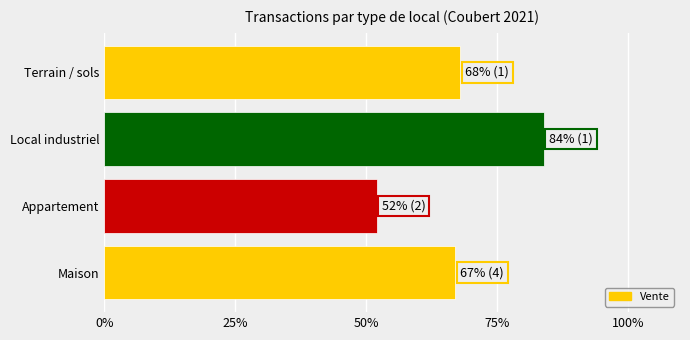

The chart shows a value of 84 at Local industriel. True or false?

True